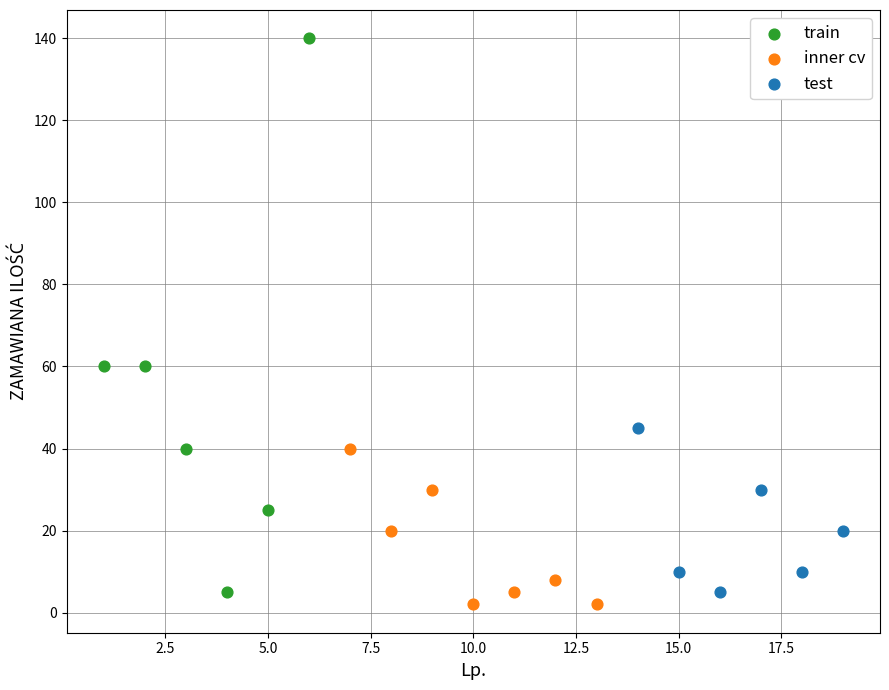

Which series contains the highest Y value?

train